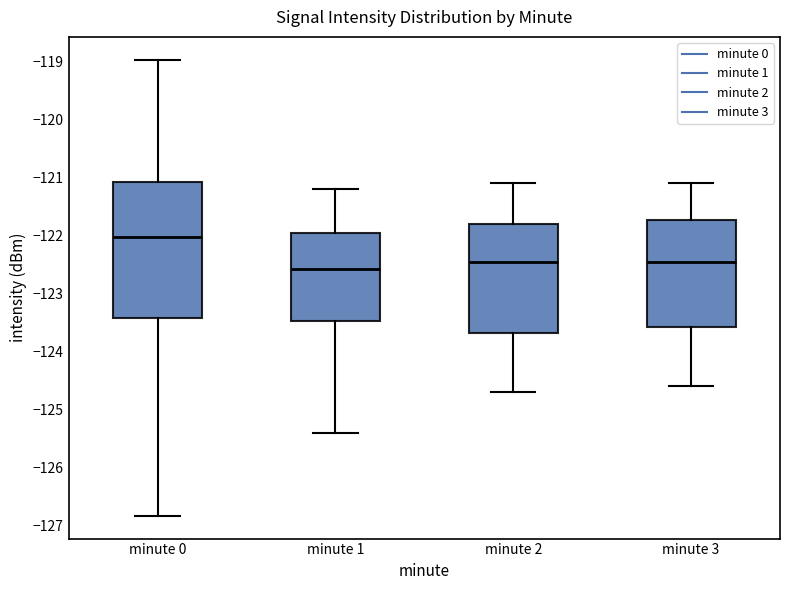

Which box's median line is the highest?

minute 0